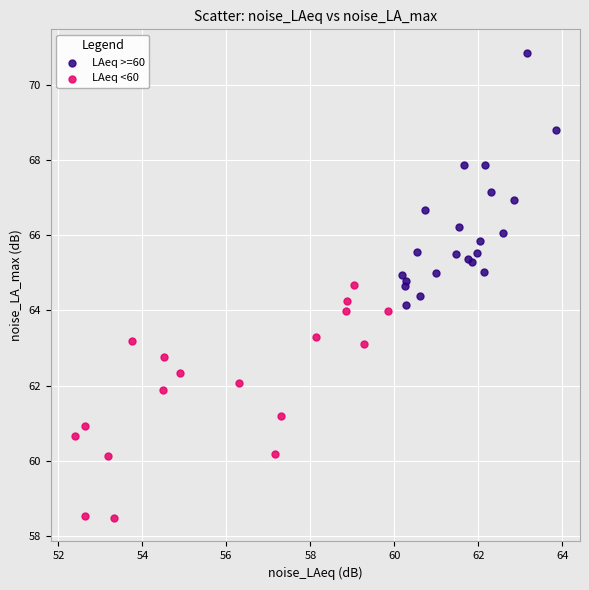

Which series contains the highest Y value?

LAeq >=60